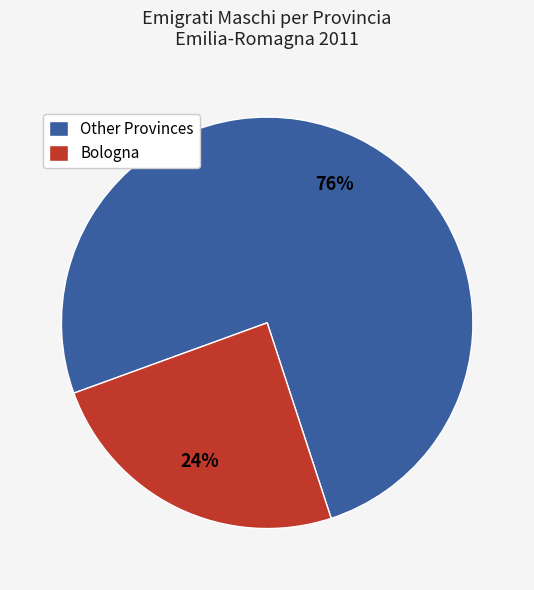

Which has a higher value, Bologna or Other Provinces?

Other Provinces